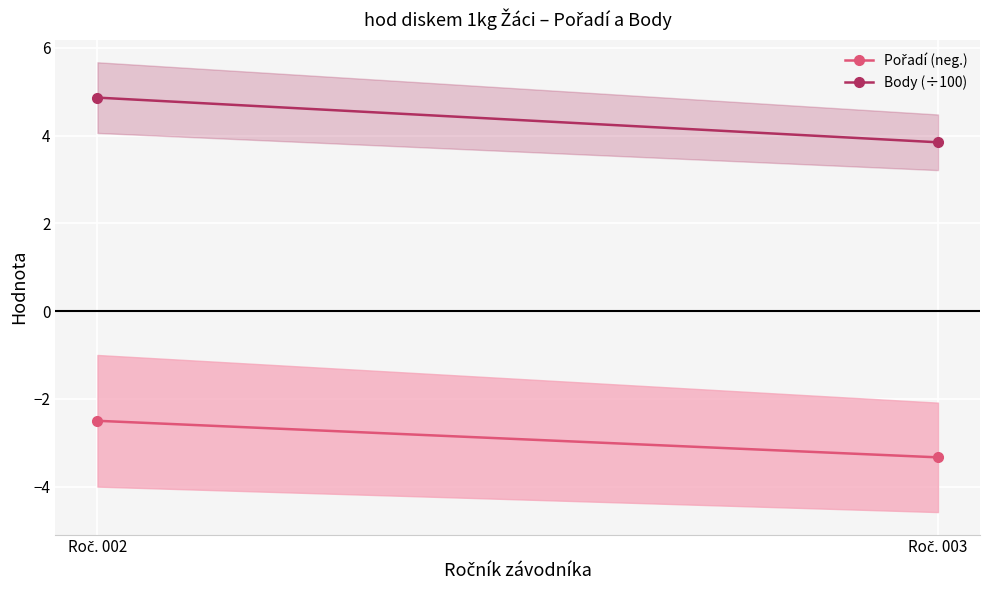

What is the difference between the highest and lowest values at Roč. 002?

7.4